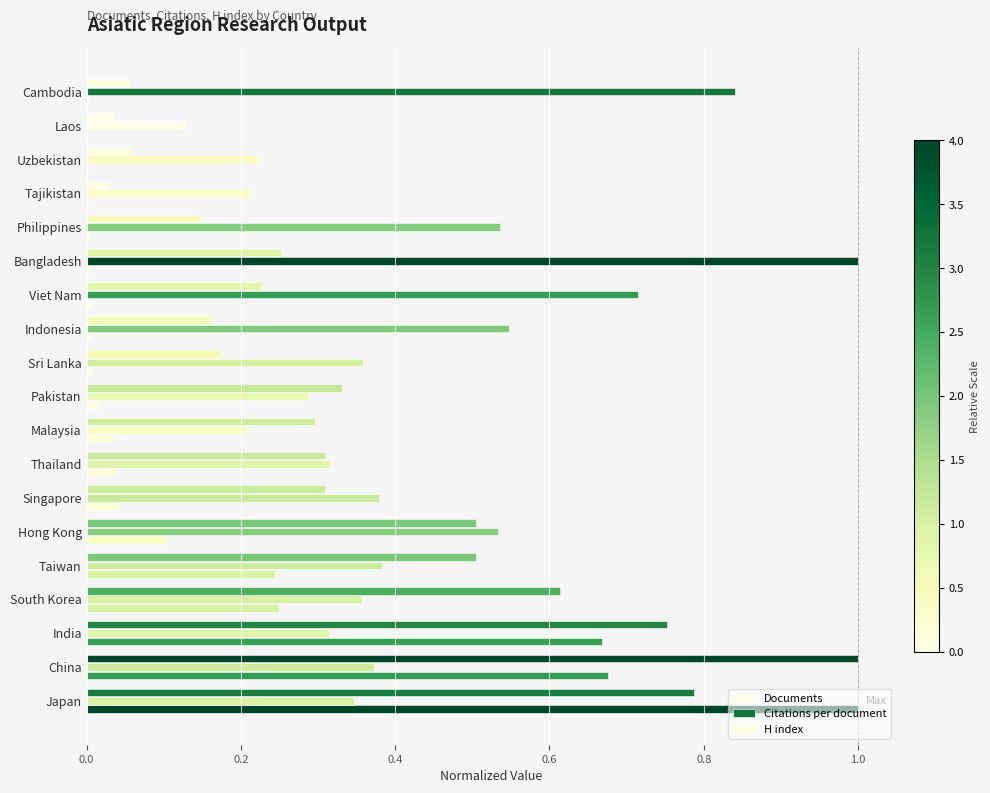

Count the number of categories in the chart.

19